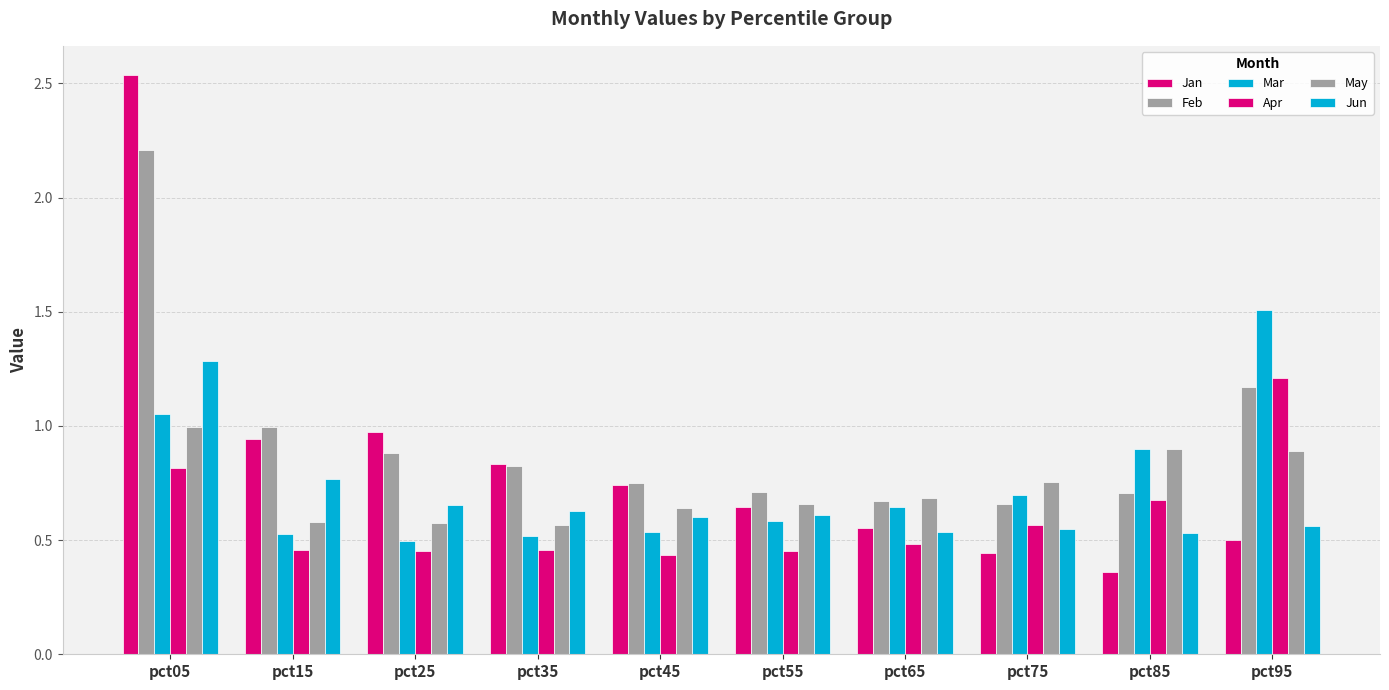

Are the bars grouped side by side (vs. stacked)?

Yes